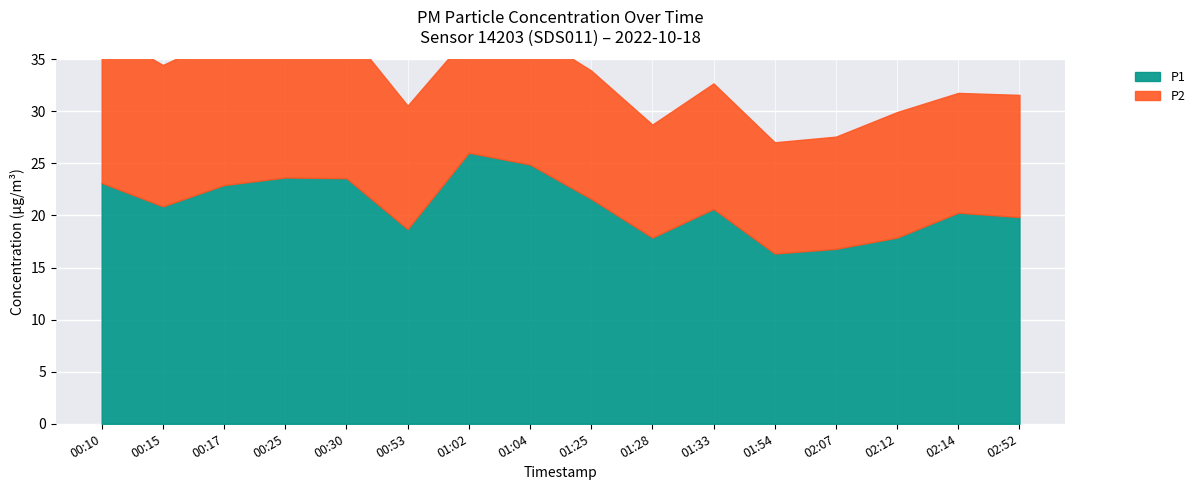

Reading left to right, extract all data points from this chart.

P1: 00:10=23.1	00:15=20.9	00:17=22.9	00:25=23.6	00:30=23.6	00:53=18.7	01:02=26.0	01:04=24.9	01:25=21.6	01:28=17.9	01:33=20.6	01:54=16.4	02:07=16.8	02:12=17.9	02:14=20.3	02:52=19.9
P2: 00:10=14.7	00:15=13.6	00:17=14.3	00:25=14.2	00:30=14.3	00:53=11.8	01:02=11.3	01:04=12.7	01:25=12.3	01:28=10.8	01:33=12.1	01:54=10.7	02:07=10.8	02:12=12.1	02:14=11.5	02:52=11.7